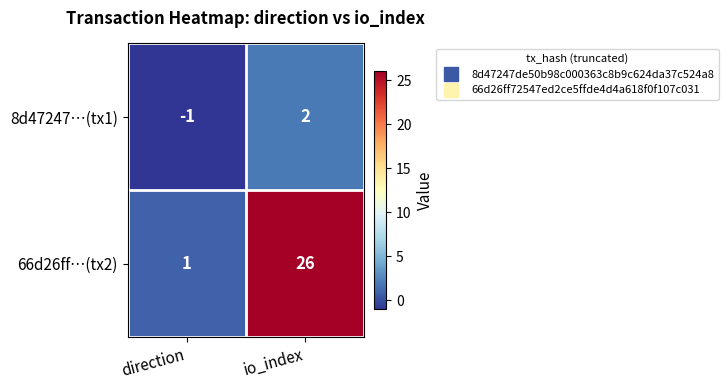

Rank the series by their maximum value, from highest to lowest.

66d26ff…(tx2), 8d47247…(tx1)